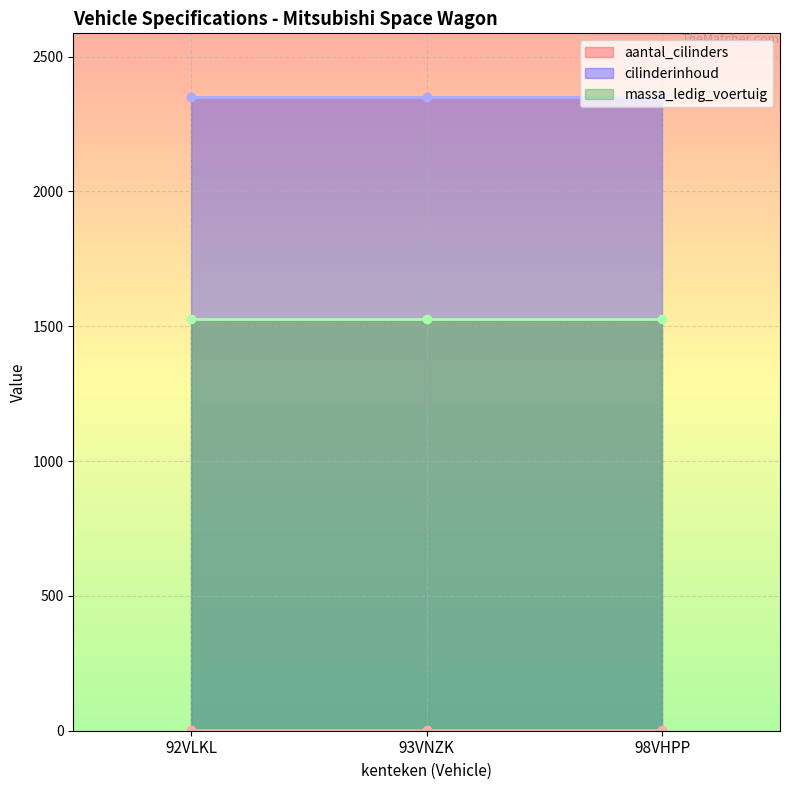

Which category has the highest value in the massa_ledig_voertuig series?

92VLKL